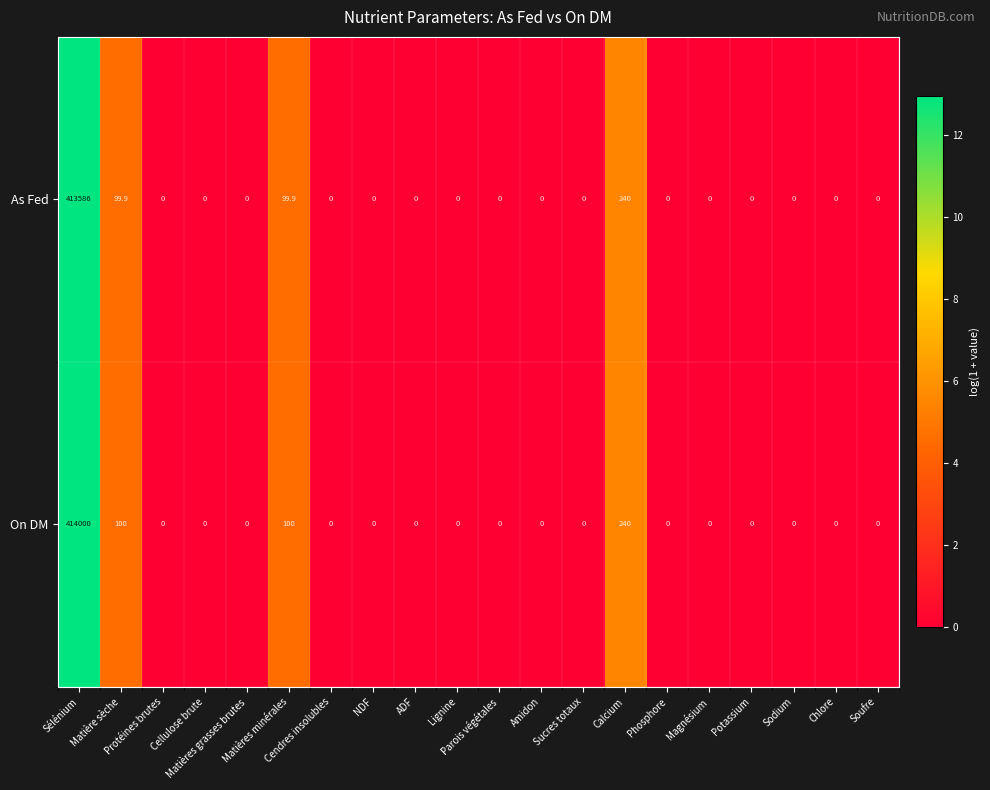

At which category is the sum across all series the highest?

Sélénium